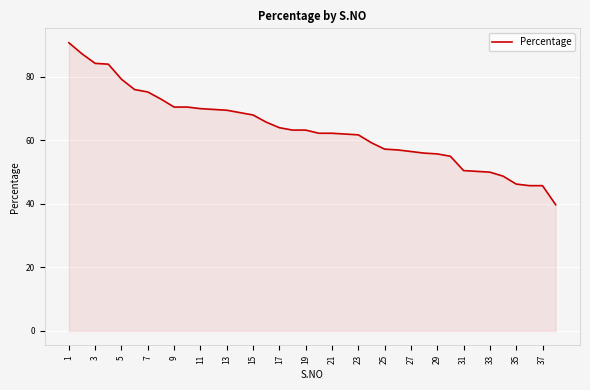

What is the average value?

63.6